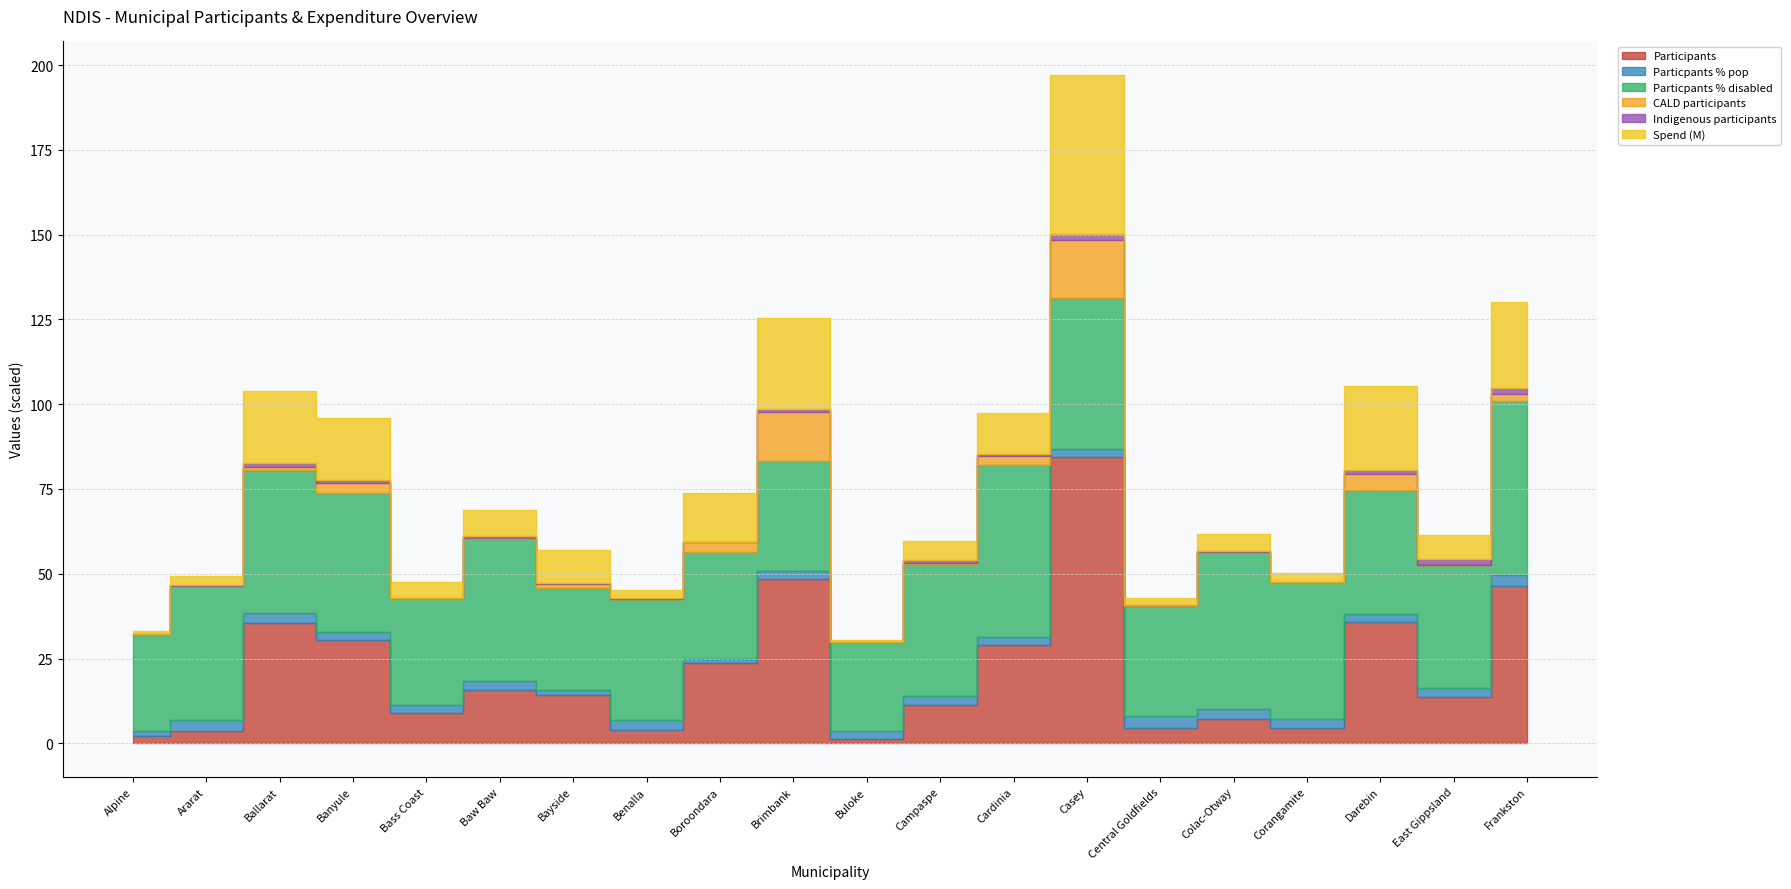

Which series changed the most between Bayside and Darebin?

Participants